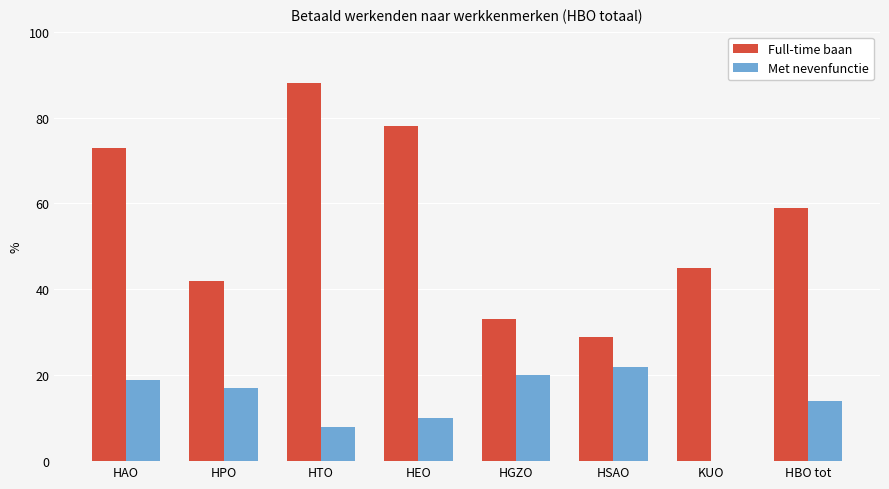

At which label does Full-time baan reach its peak?

HTO